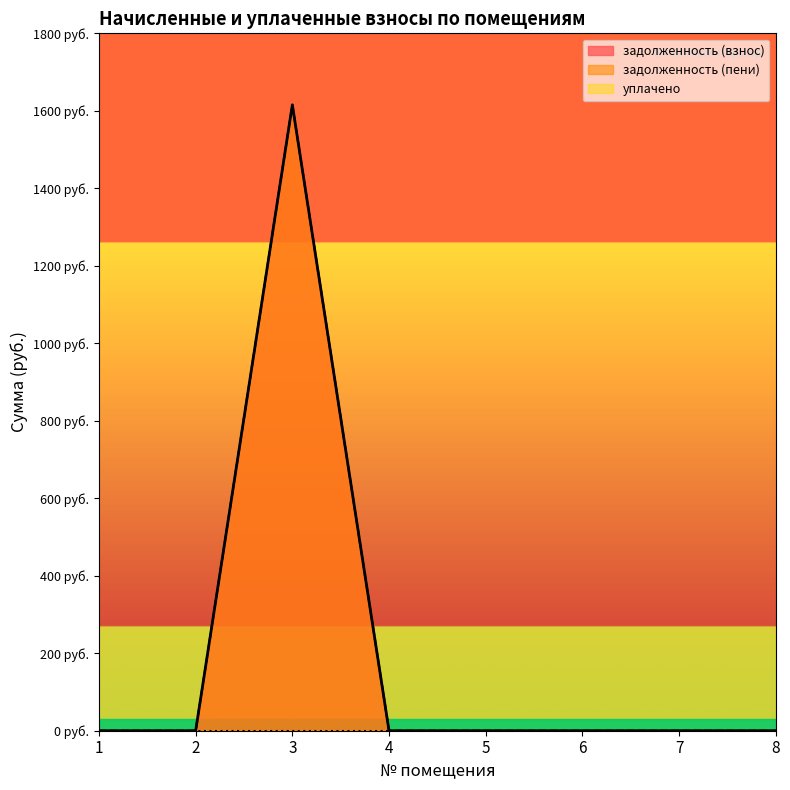

Between 3 and 5, which series saw the biggest shift?

задолженность (взнос)